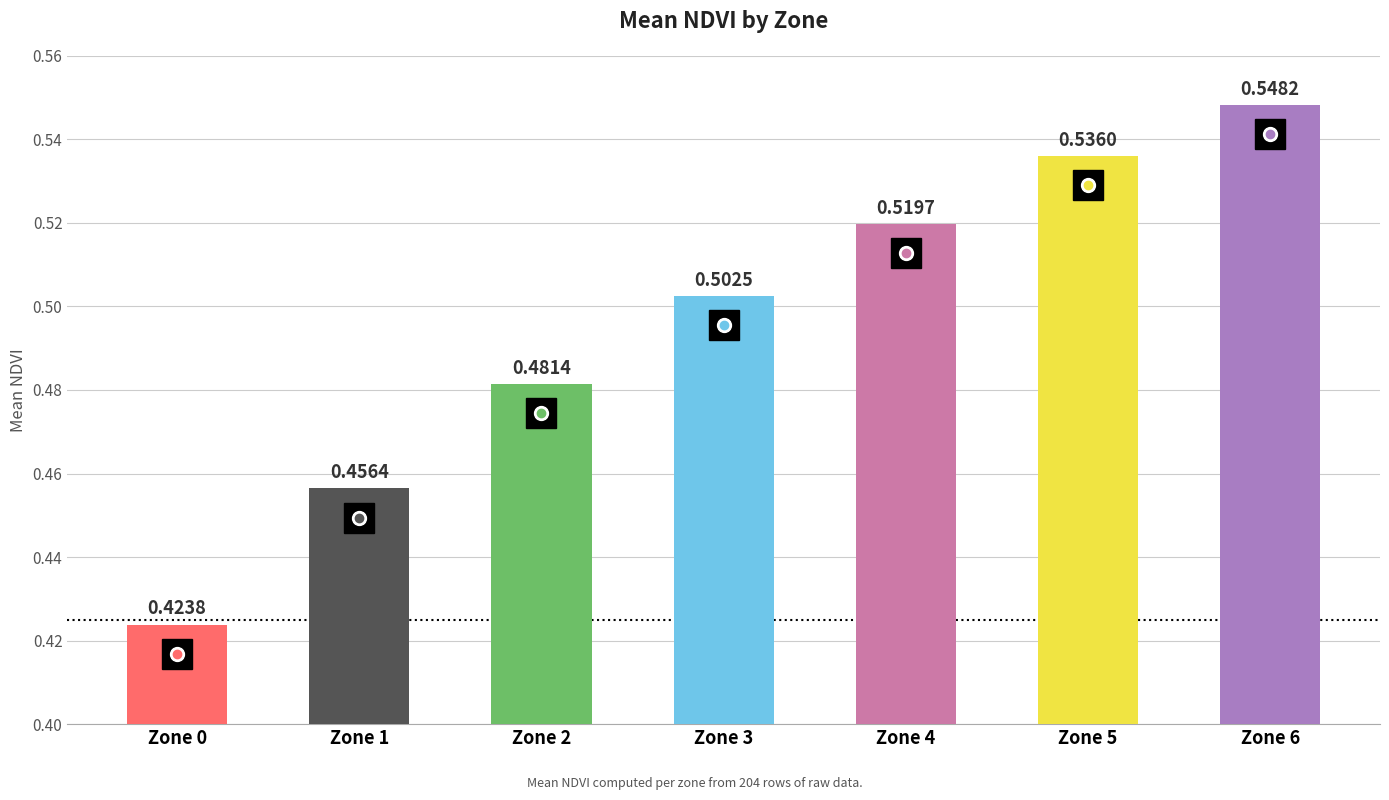

Which has a higher value, Zone 6 or Zone 4?

Zone 6